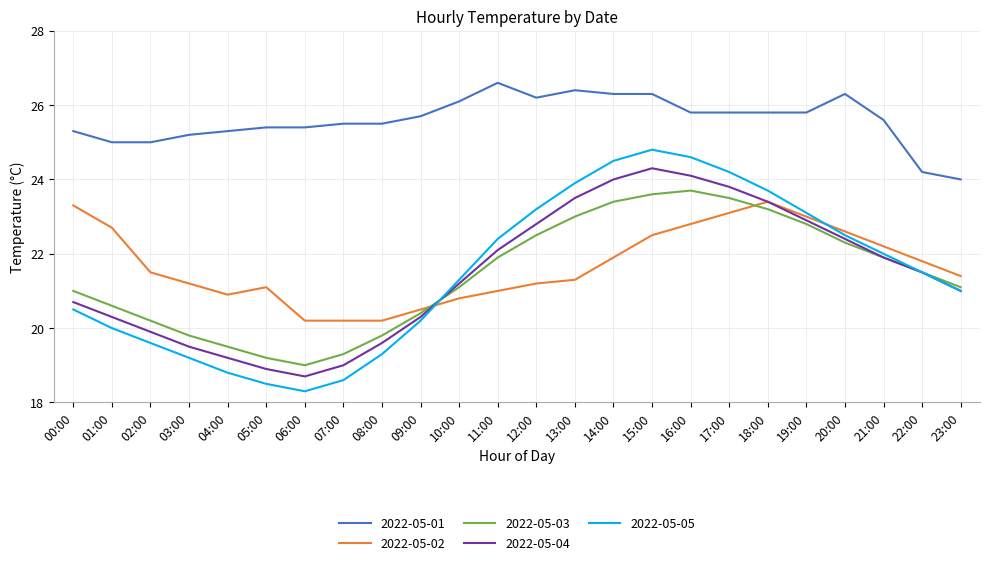

The value of 2022-05-03 at 03:00 is 19.8. True or false?

True